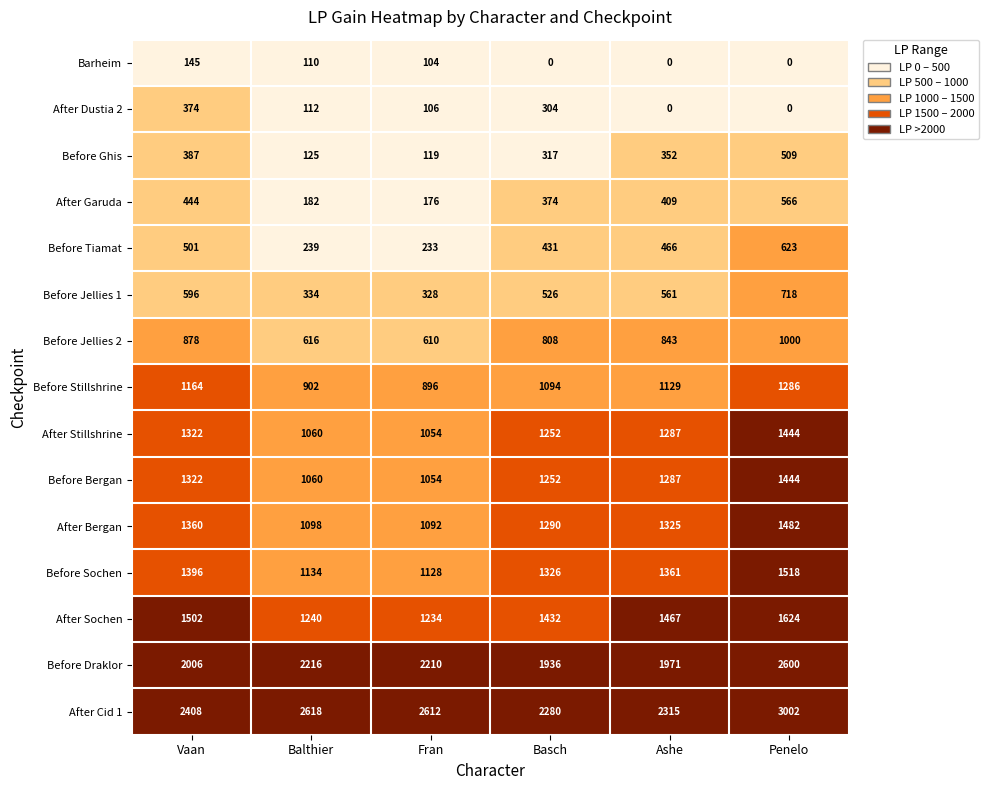

How many series are shown in this chart?

15